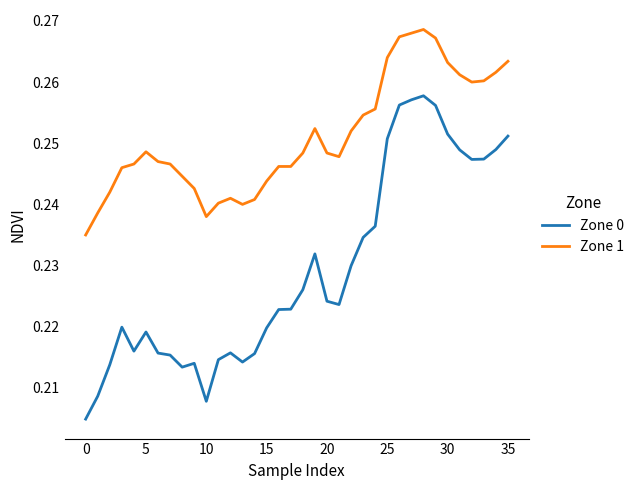

List the series in order of their peak value, highest first.

Zone 1, Zone 0